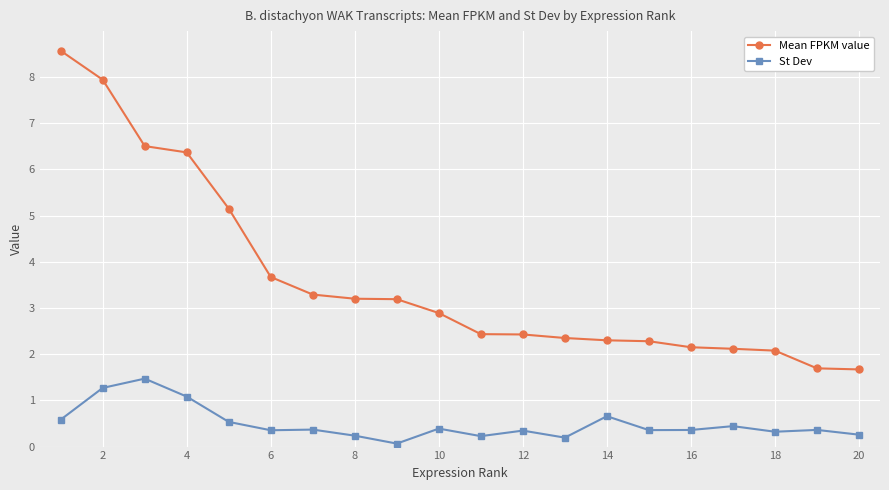

What is the value of the Mean FPKM value point at the 5th from the left?

5.2